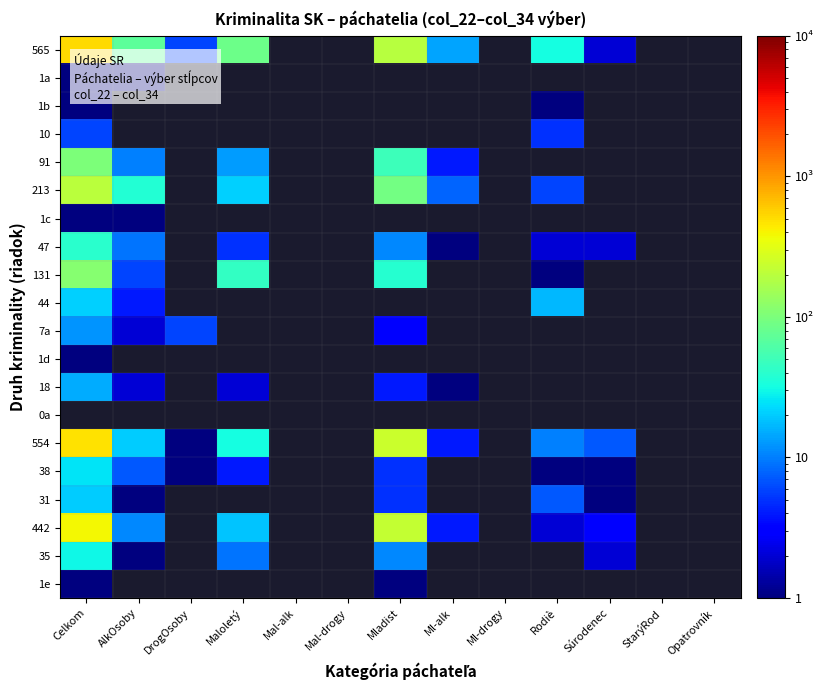

What is the spread (max minus min) of values at Maloletý?

84.0